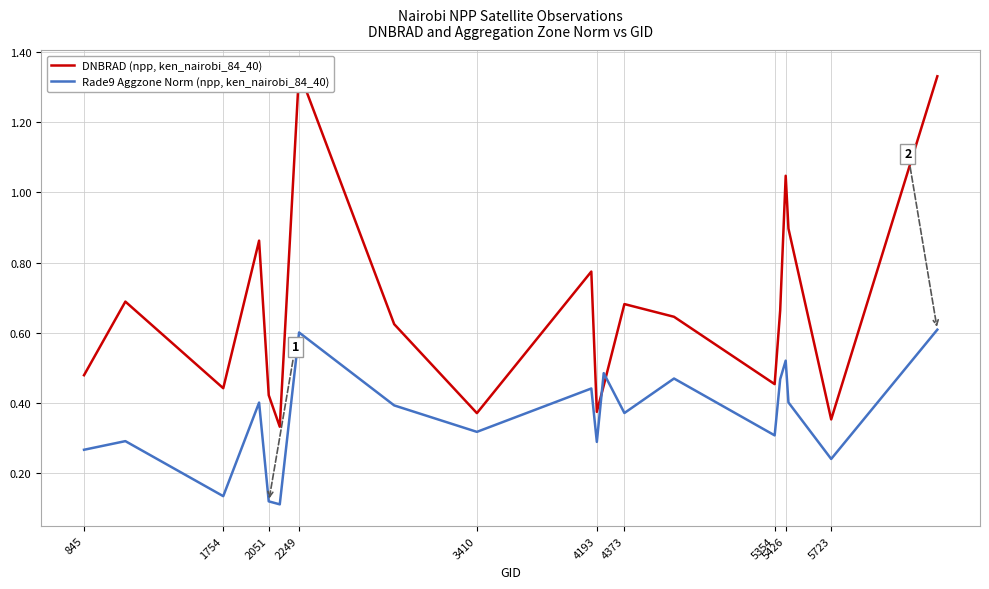

The value of Rade9 Aggzone Norm (npp, ken_nairobi_84_40) at 2249 is 0.8. True or false?

False